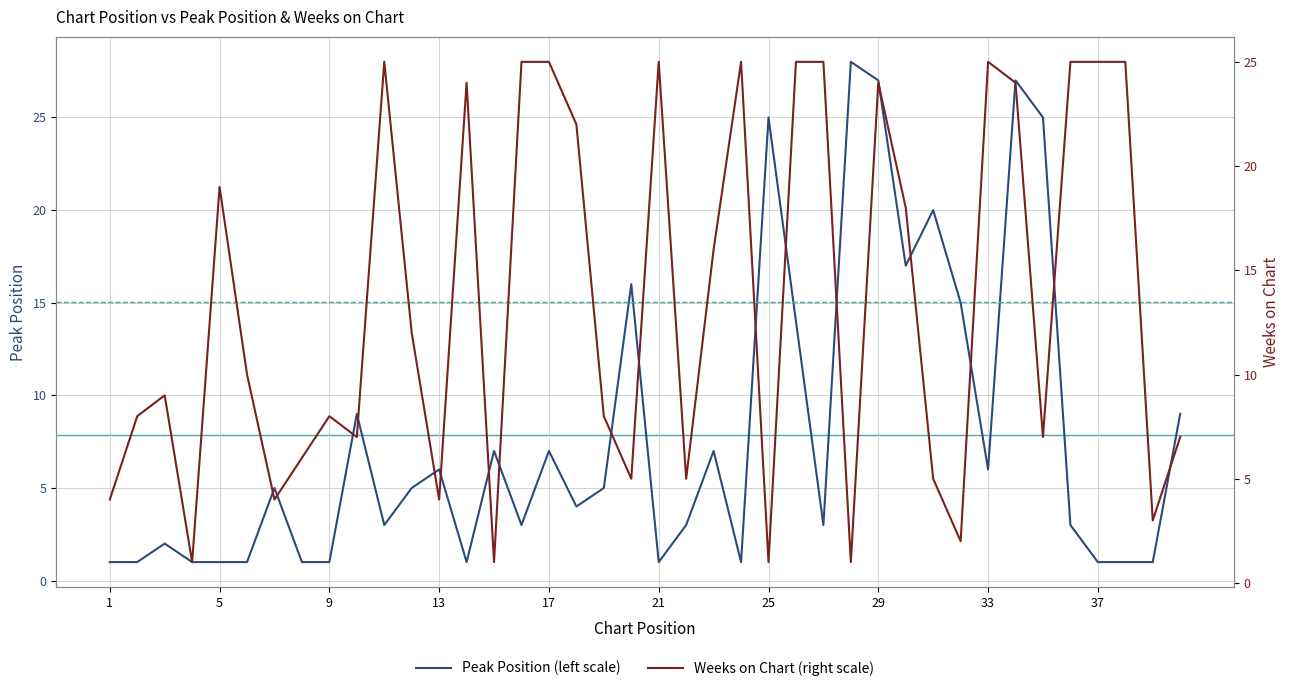

Does the chart display data point markers on the line(s)?

No